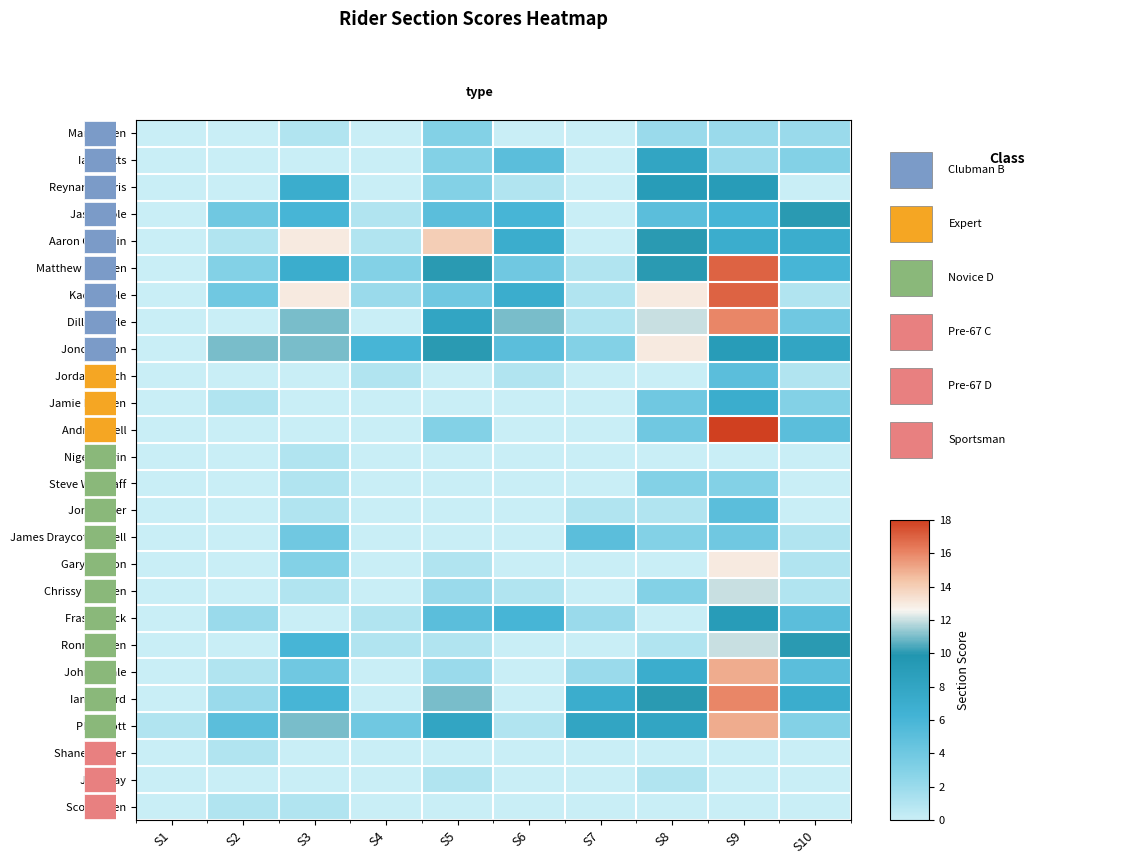

Which label corresponds to the smallest value in the chart?

S1